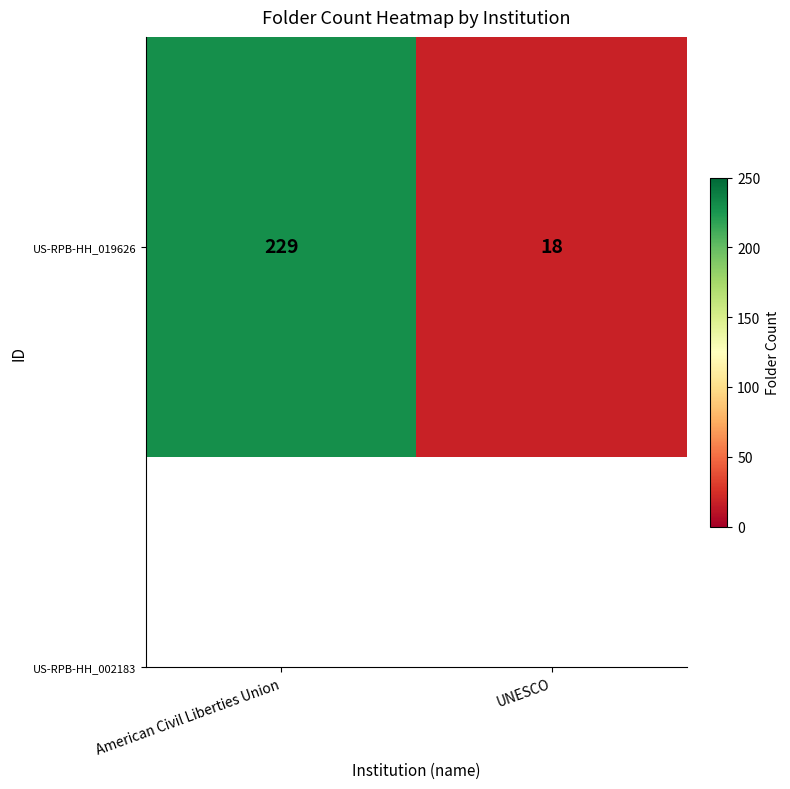

Rank the categories by value from lowest to highest.

UNESCO, American Civil Liberties Union